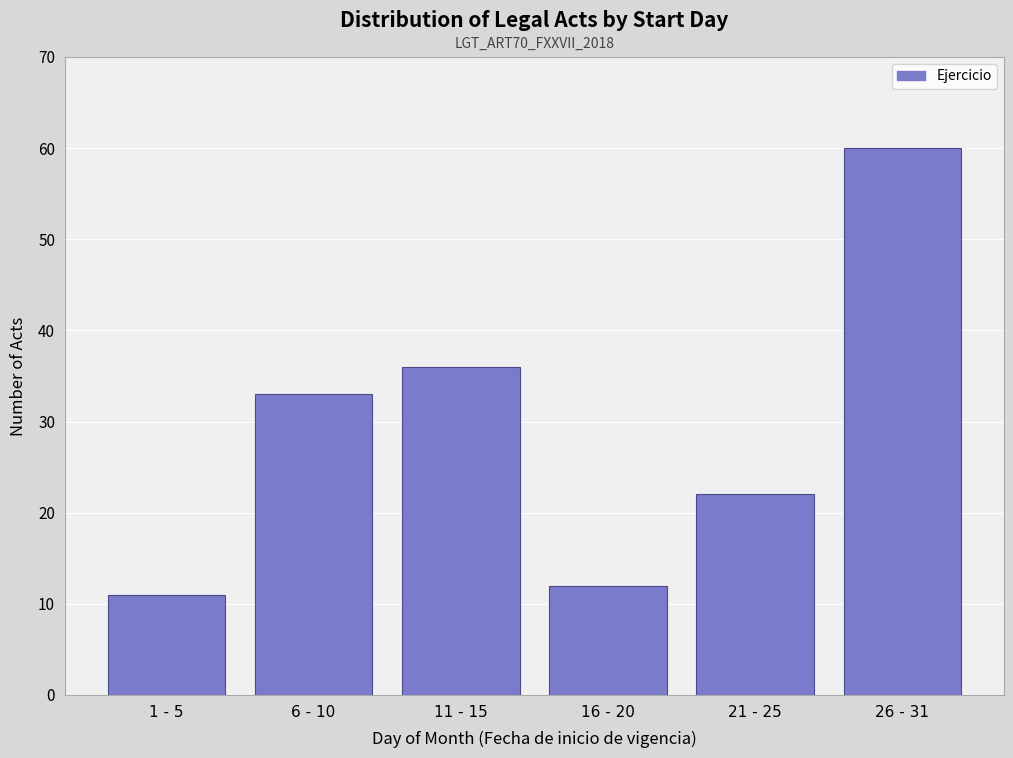

Reading right to left, transcribe all the data shown in this chart.

60	22	12	36	33	11